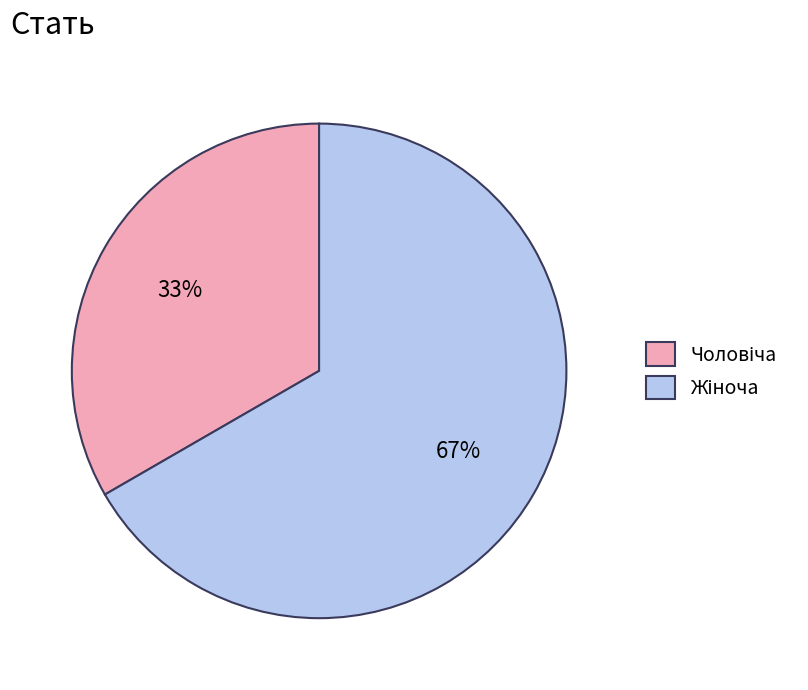

To the nearest percent, what is the average slice percentage?

50%